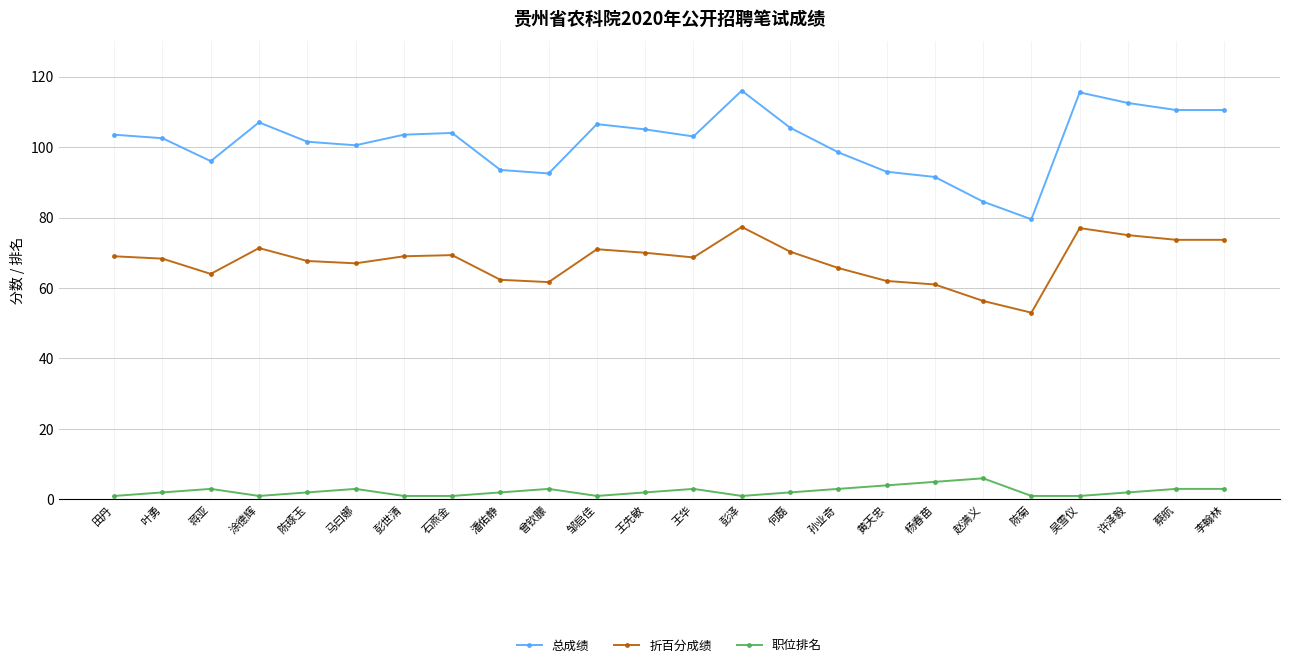

What is the maximum value for 职位排名?

6.0